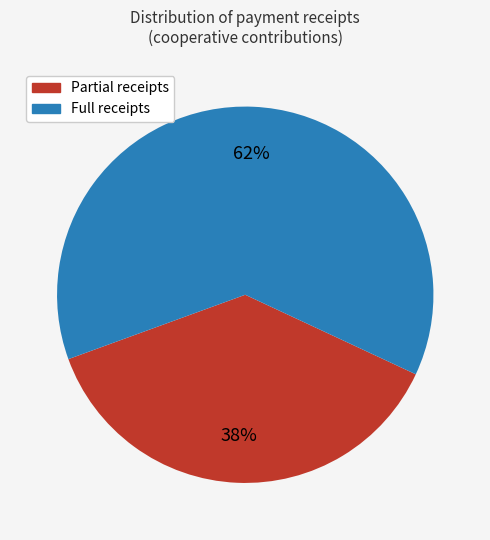

Count the number of slices in the pie.

2